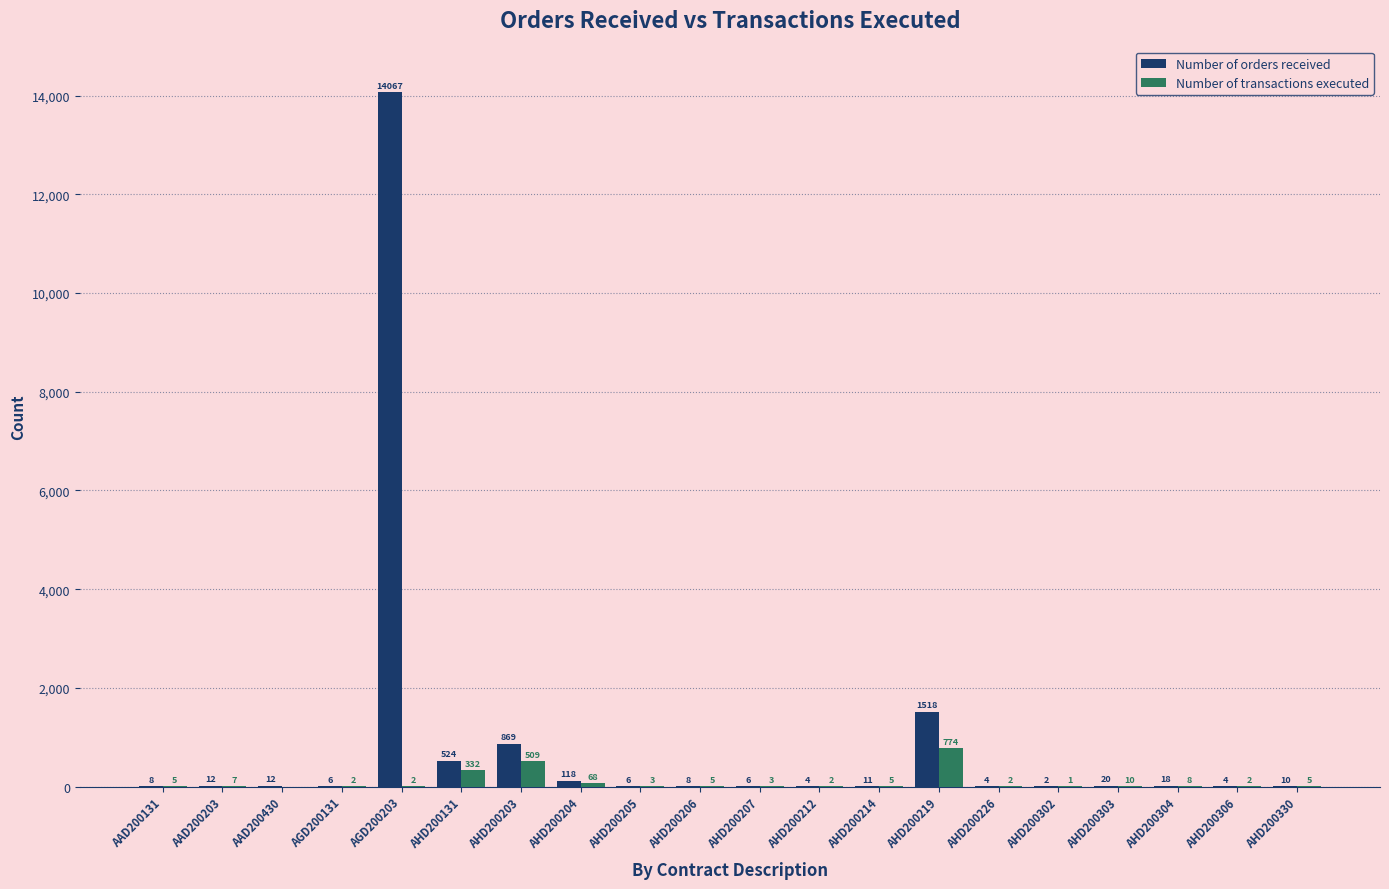

Reading left to right, what are all the values shown in this chart?

Number of orders received: AAD200131=8	AAD200203=12	AAD200430=12	AGD200131=6	AGD200203=14067	AHD200131=524	AHD200203=869	AHD200204=118	AHD200205=6	AHD200206=8	AHD200207=6	AHD200212=4	AHD200214=11	AHD200219=1518	AHD200226=4	AHD200302=2	AHD200303=20	AHD200304=18	AHD200306=4	AHD200330=10
Number of transactions executed: AAD200131=5	AAD200203=7	AAD200430=0	AGD200131=2	AGD200203=2	AHD200131=332	AHD200203=509	AHD200204=68	AHD200205=3	AHD200206=5	AHD200207=3	AHD200212=2	AHD200214=5	AHD200219=774	AHD200226=2	AHD200302=1	AHD200303=10	AHD200304=8	AHD200306=2	AHD200330=5